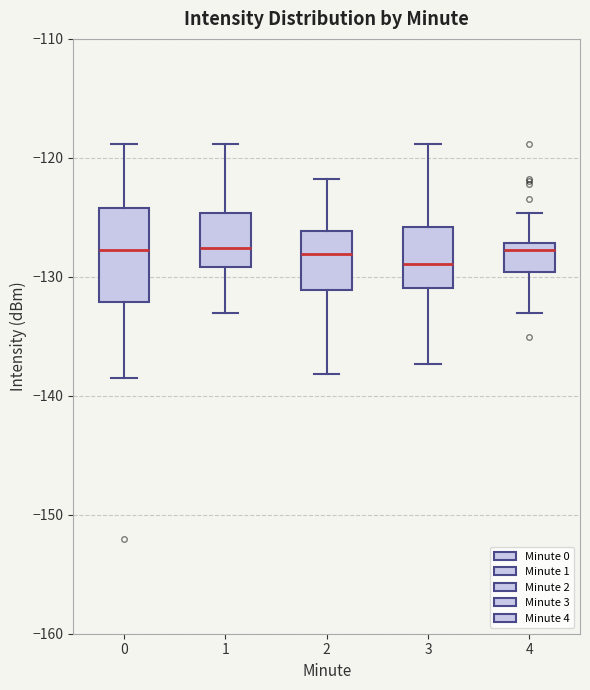

Comparing the boxes themselves (not the whiskers), which one is the tallest?

0